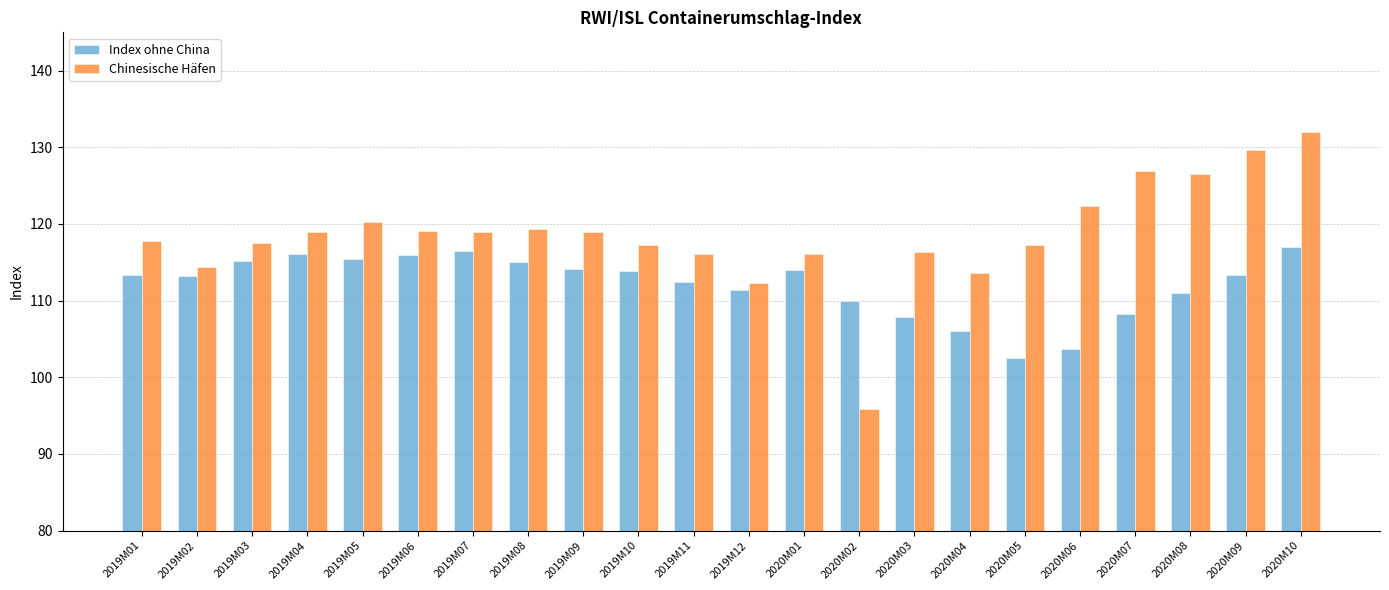

Is it true that Chinesische Häfen equals 192.5 at 2019M12?

False